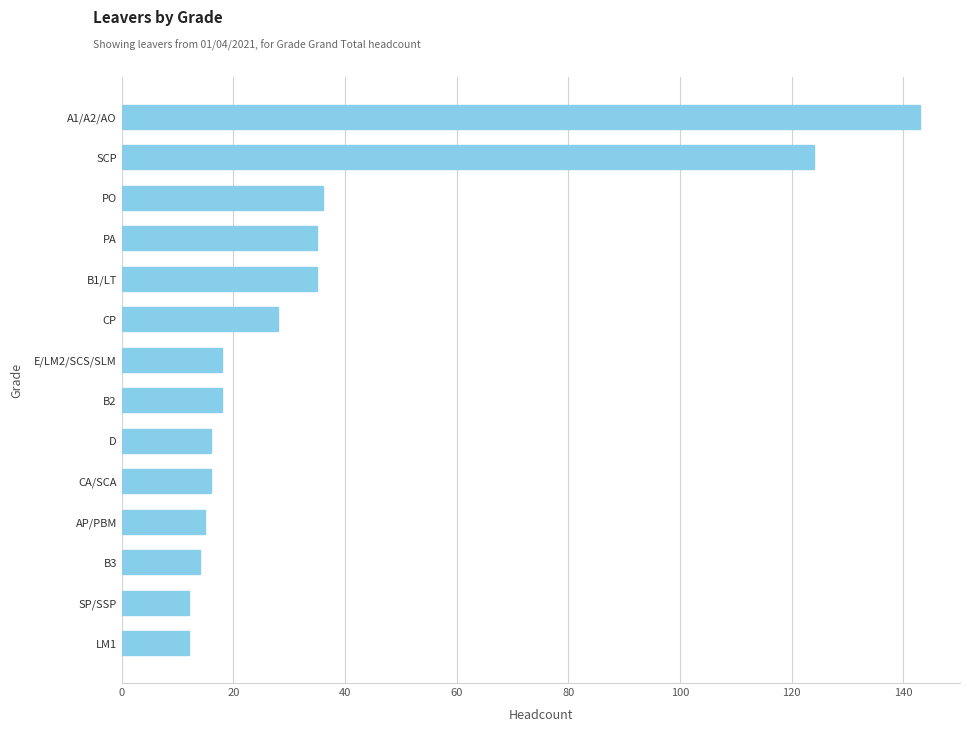

Are the bars grouped side by side (vs. stacked)?

No